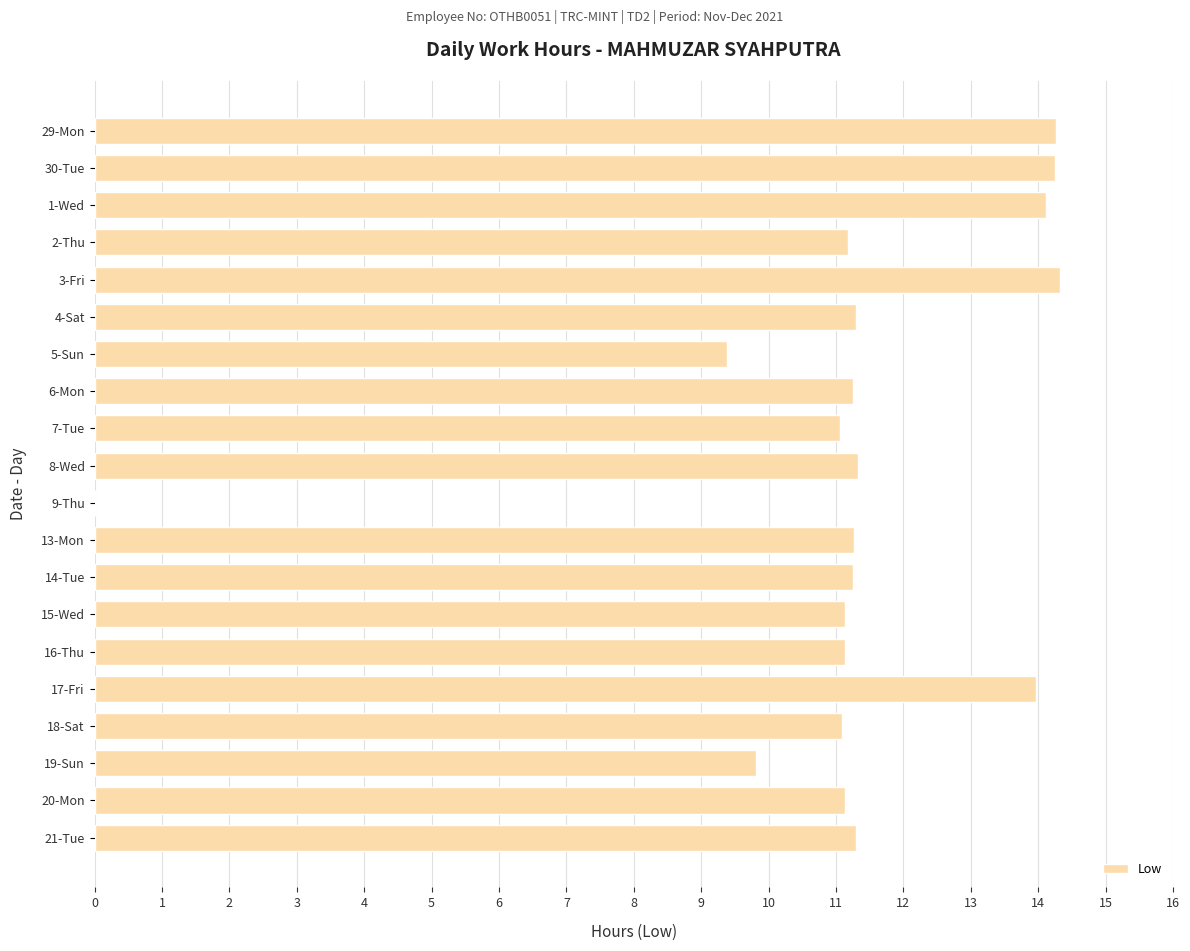

Is it true that the value at 14-Tue is 16.5?

False